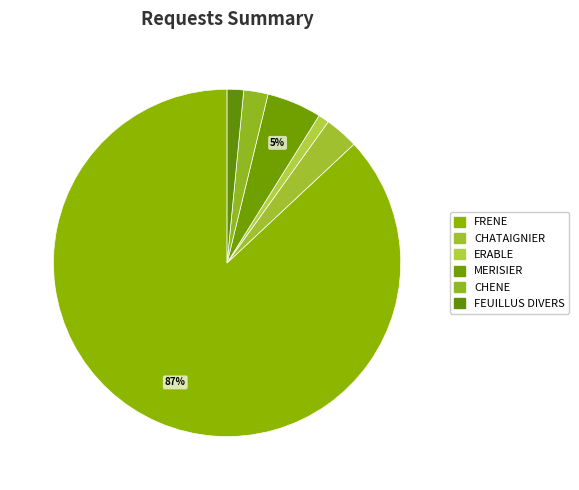

How many segments does this pie chart have?

6